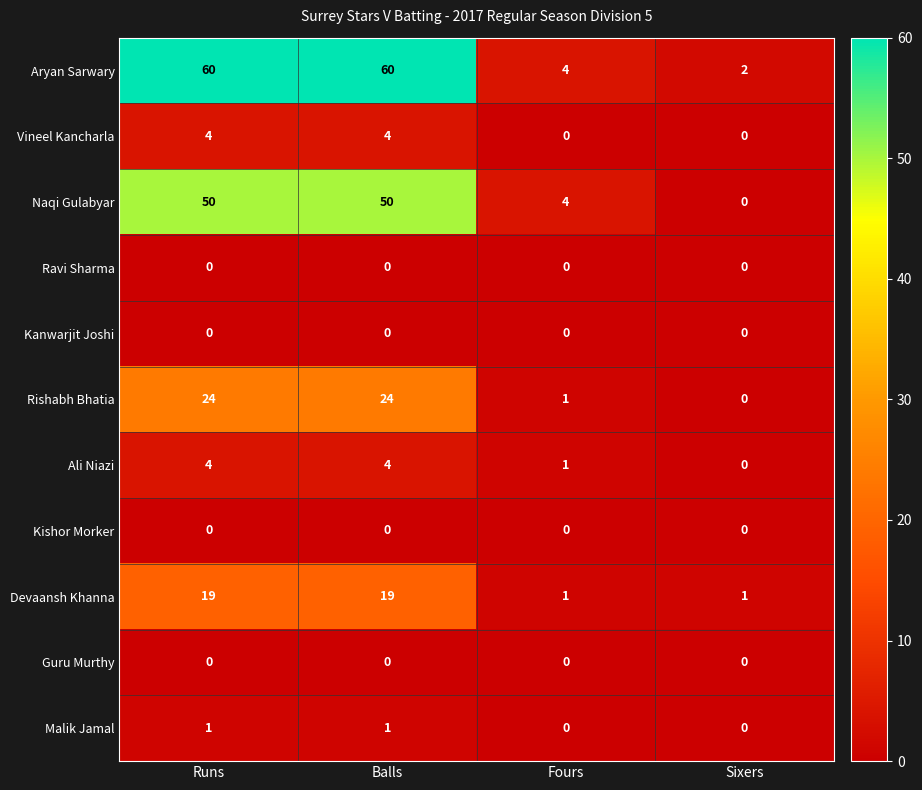

Which series changed the most between Balls and Fours?

Aryan Sarwary